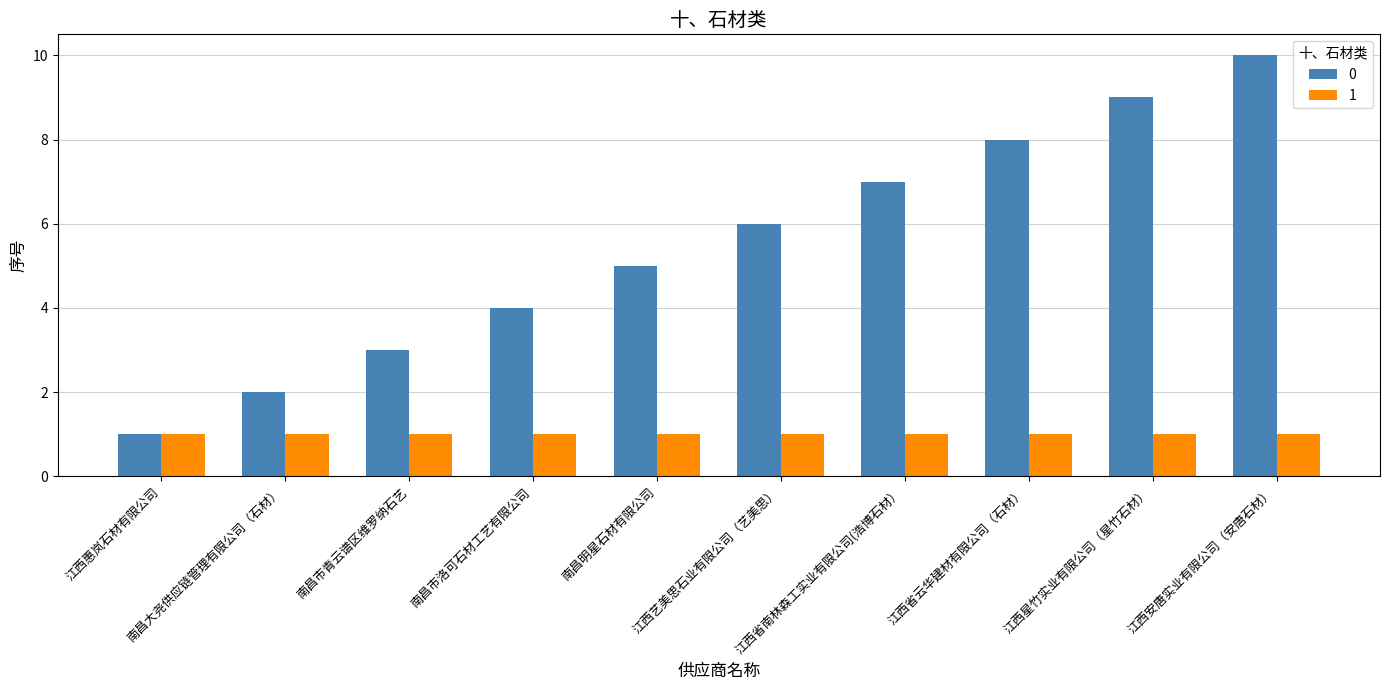

Which category has the highest value across all series?

江西安唐实业有限公司（安唐石材）